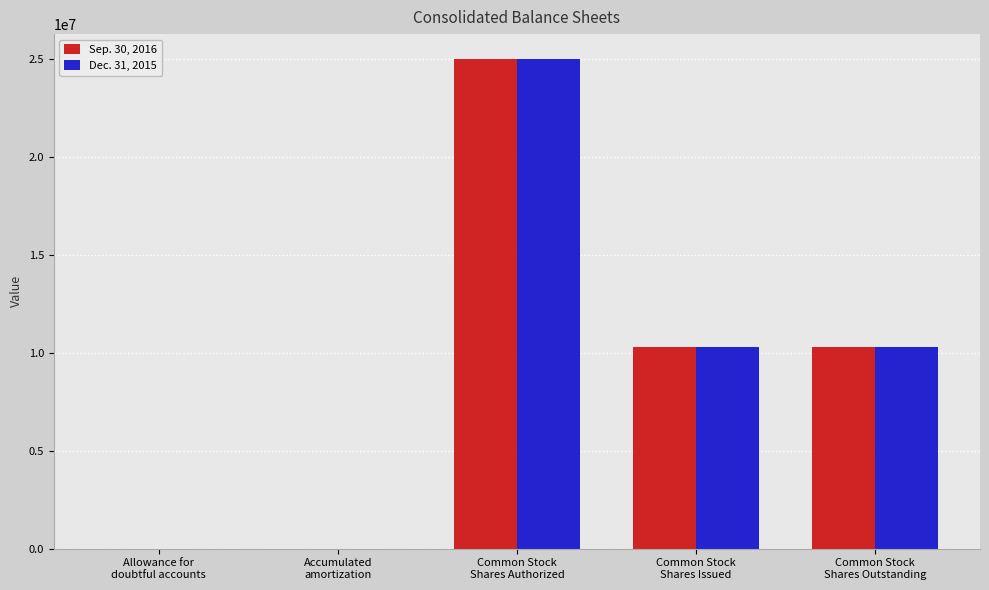

What is the maximum value shown in the chart?

25000000